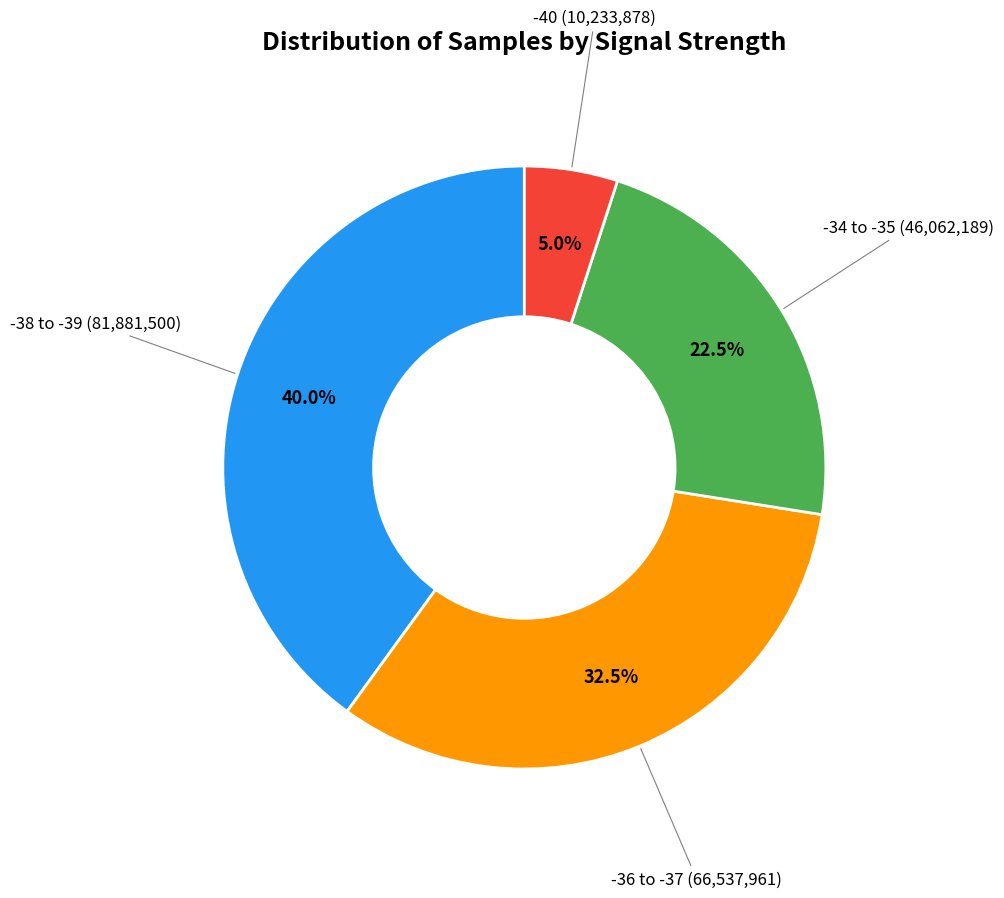

Is there any slice that represents more than half of the pie?

No